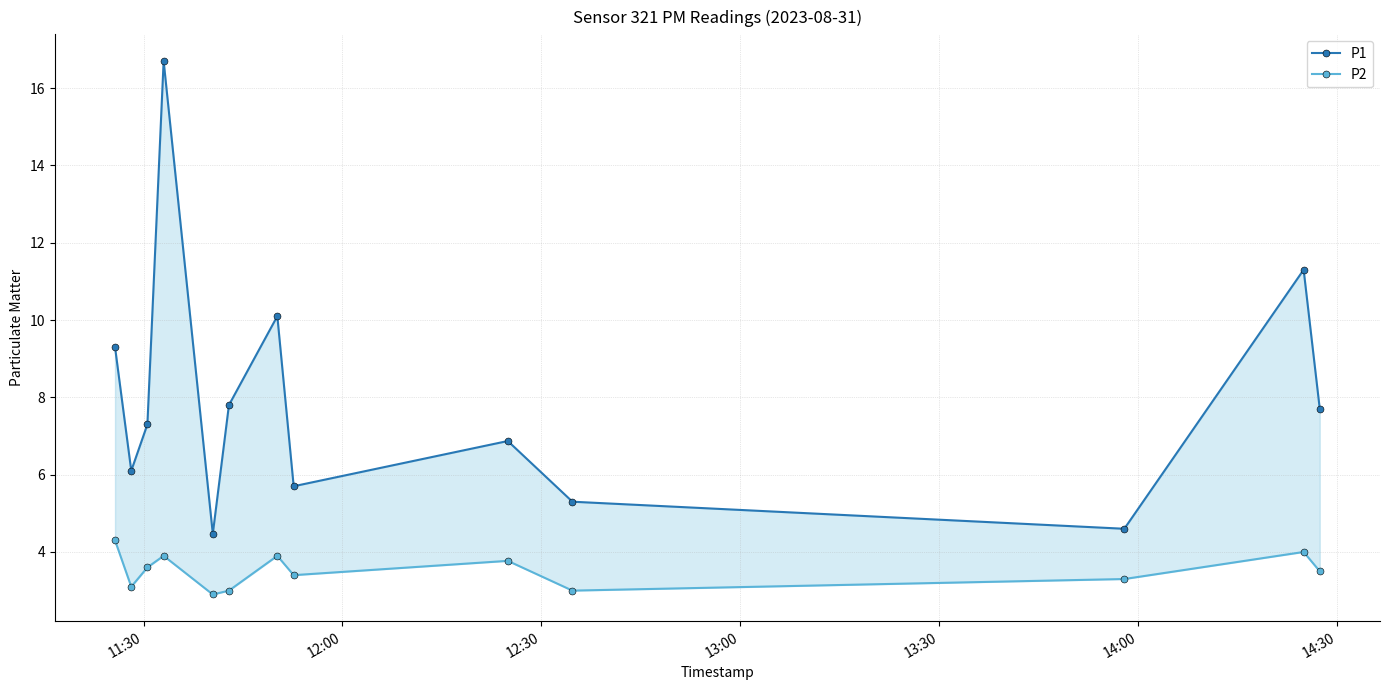

The value of P2 at 12:30 is 1.6. True or false?

False